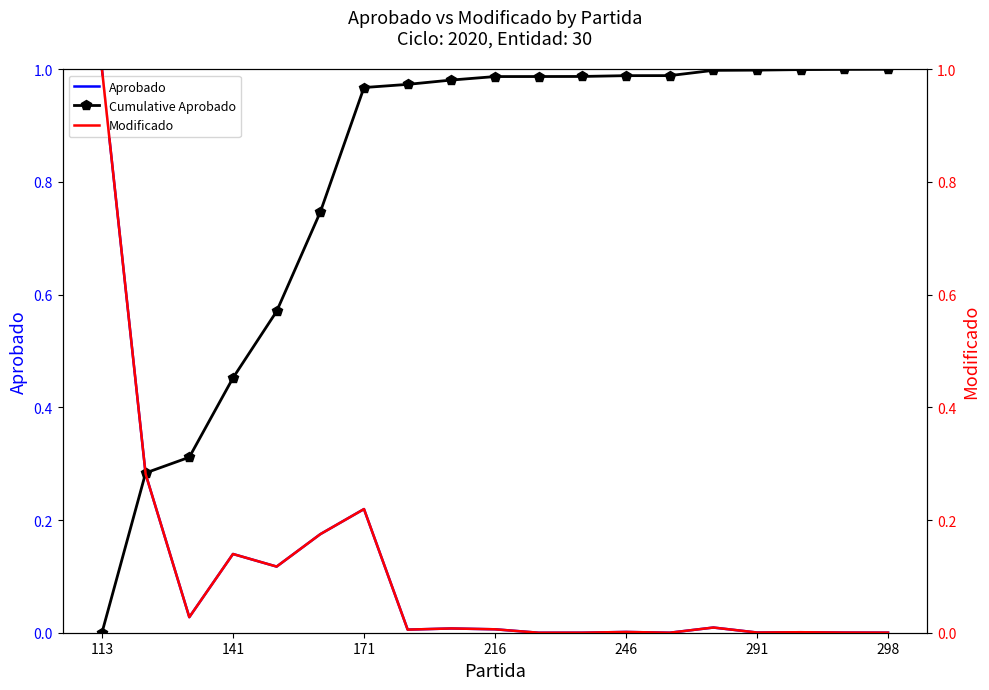

Is this an area chart (filled region under the line)?

No